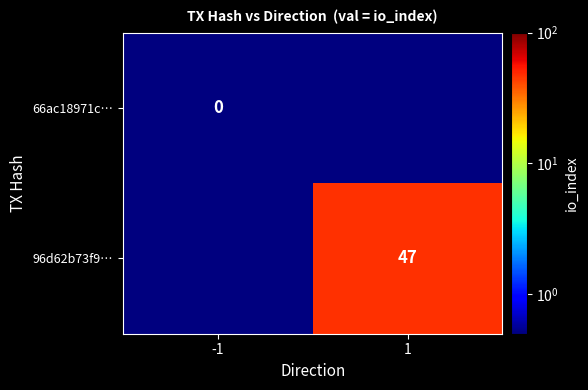

The 96d62b73f9… series shows 47.0 at 1. True or false?

True